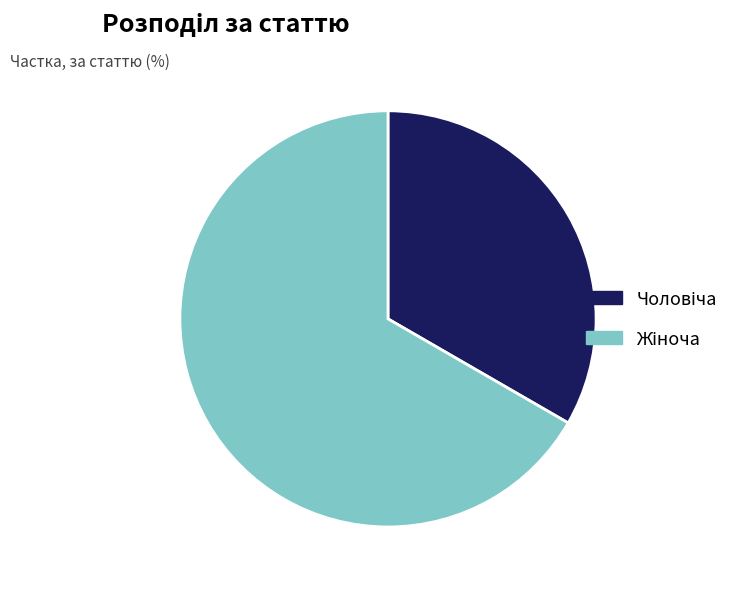

How many segments does this pie chart have?

2